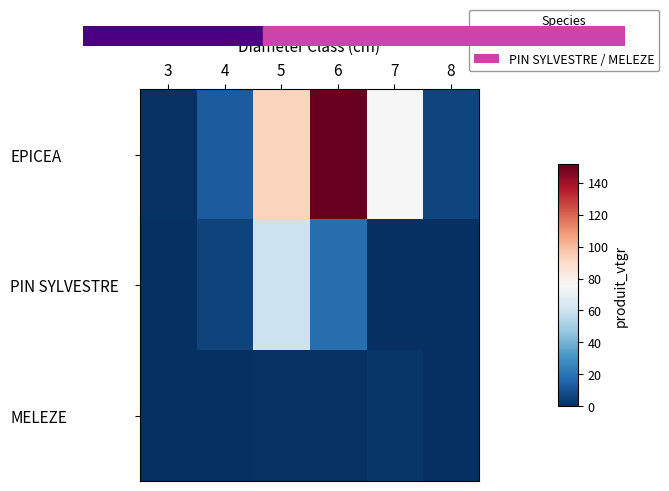

Reading right to left, list all the values displayed in this chart.

EPICEA: 8=6.4	7=76.0	6=151.6	5=92.7	4=13.0	3=1.0
PIN SYLVESTRE: 8=0.0	7=0.0	6=18.5	5=59.2	4=5.6	3=0.0
MELEZE: 8=0.0	7=1.9	6=1.0	5=0.7	4=0.0	3=0.0